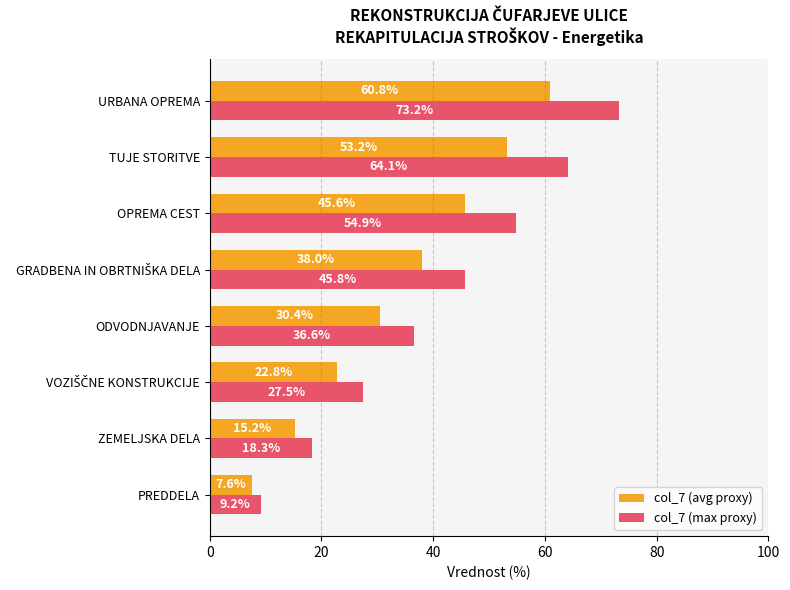

Which series changed the most between PREDDELA and ZEMELJSKA DELA?

col_7 (max proxy)